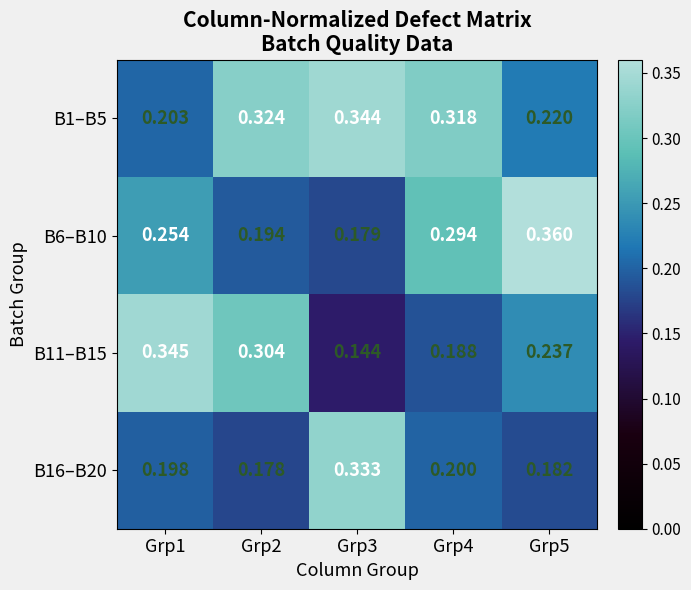

Count the number of categories in the chart.

5